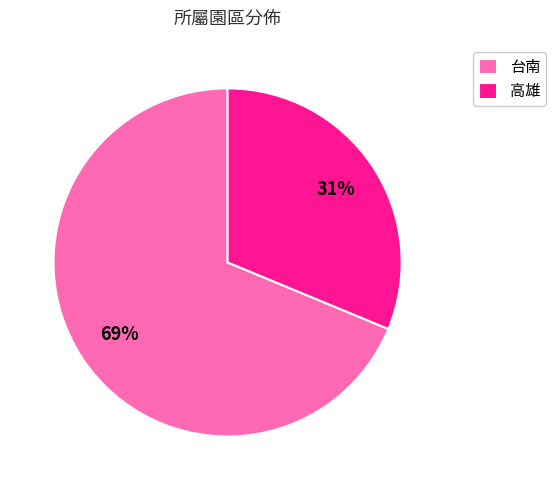

Which category has the biggest portion of the pie?

台南